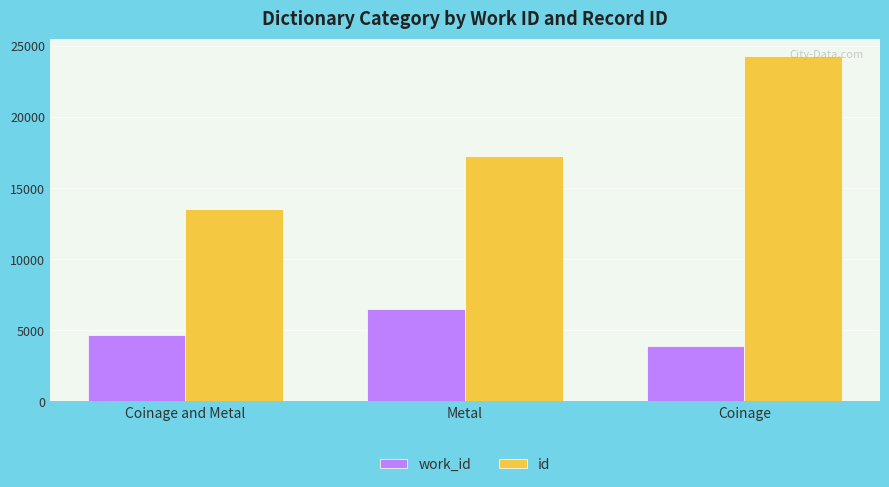

Between Coinage and Metal and Coinage, which series saw the biggest shift?

id